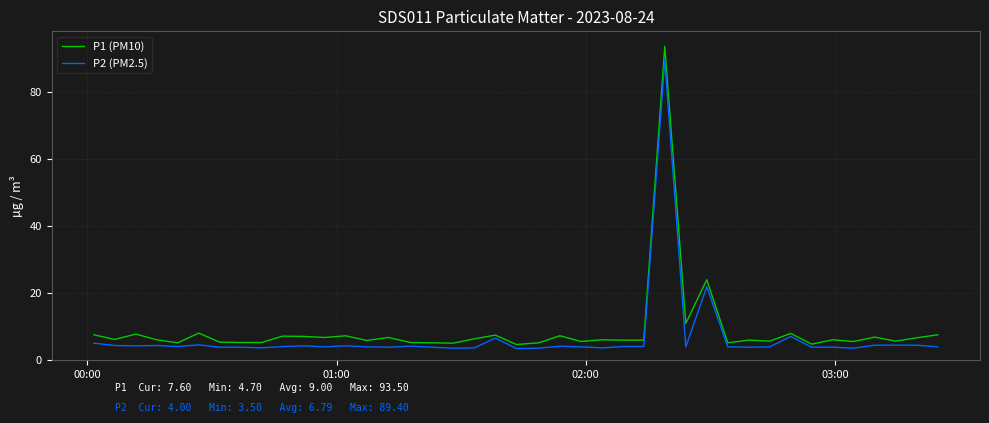

What is the minimum value for P1 (PM10)?

4.7